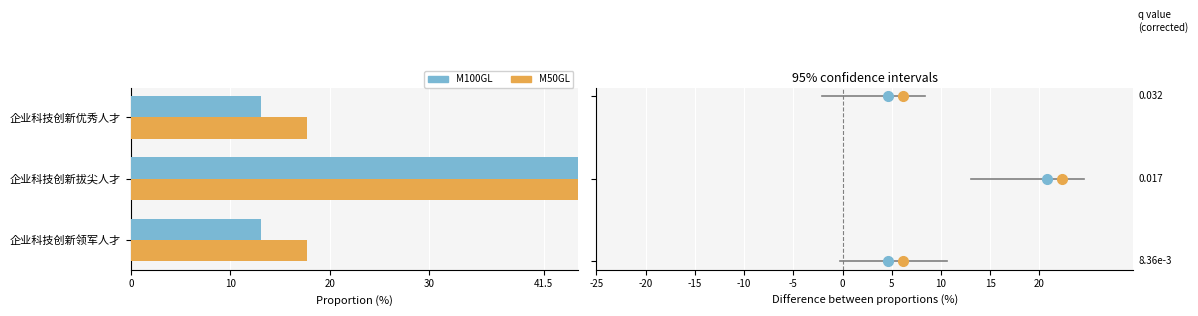

Is it true that M100GL equals 21.2 at 企业科技创新优秀人才?

False